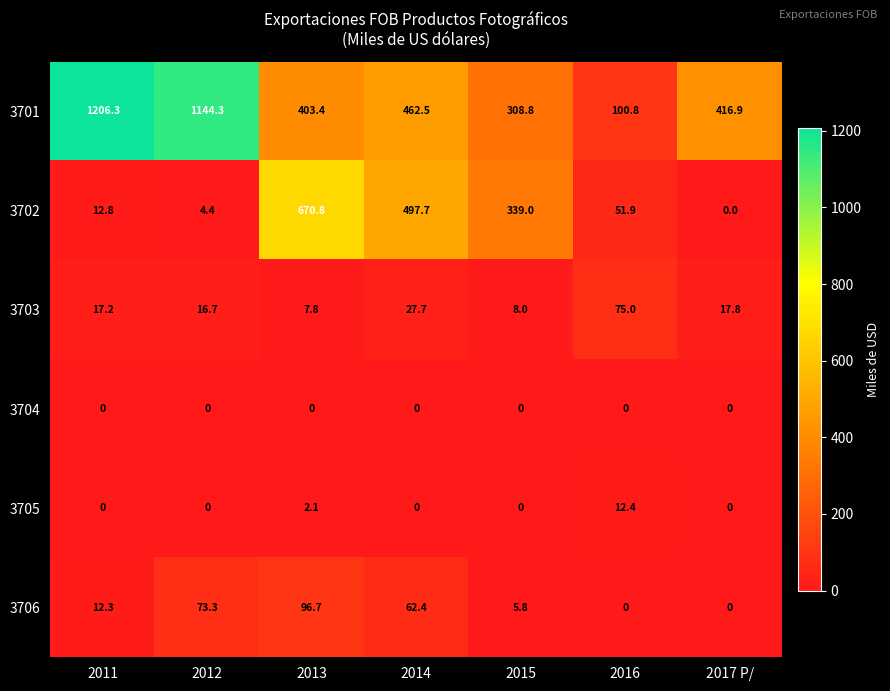

Which series has the largest total across all categories?

3701